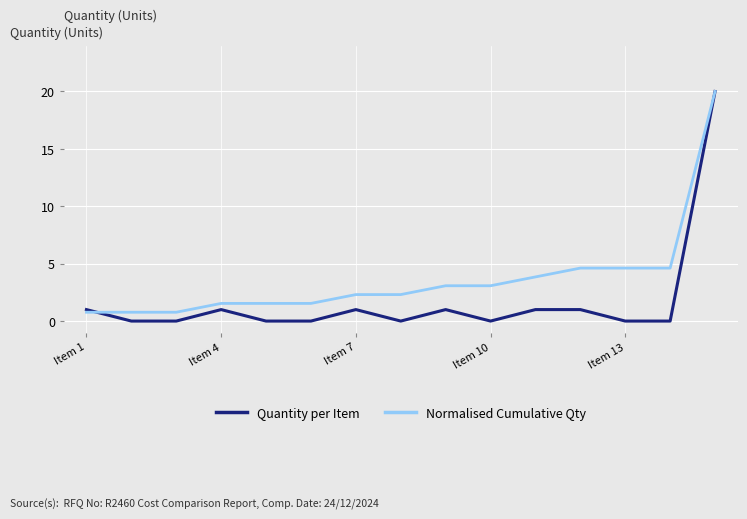

Which series has the largest range (max minus min)?

Quantity per Item